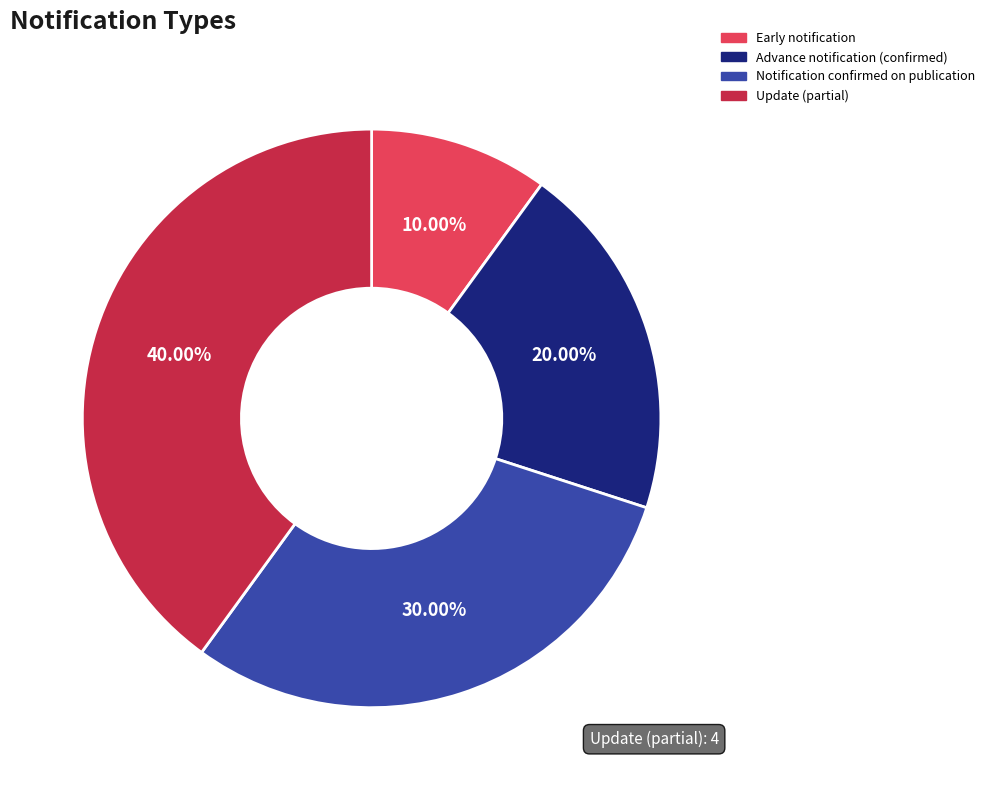

Does Advance notification (confirmed) account for over 50% of the chart?

No